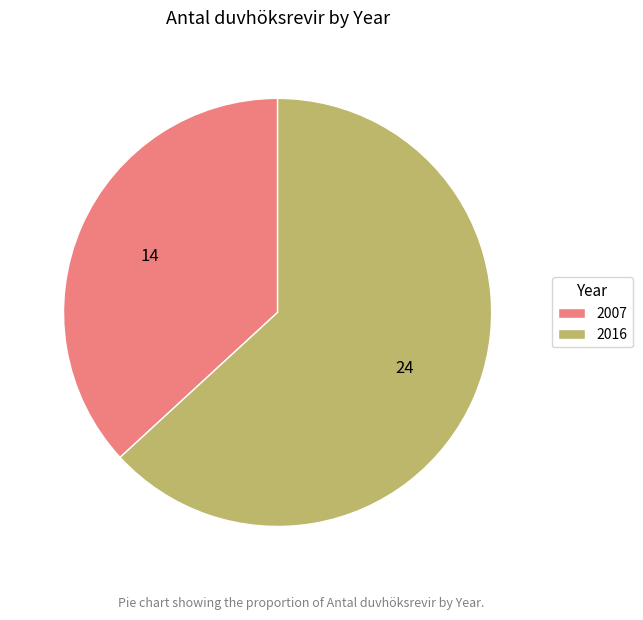

Is there a majority slice in this chart?

Yes